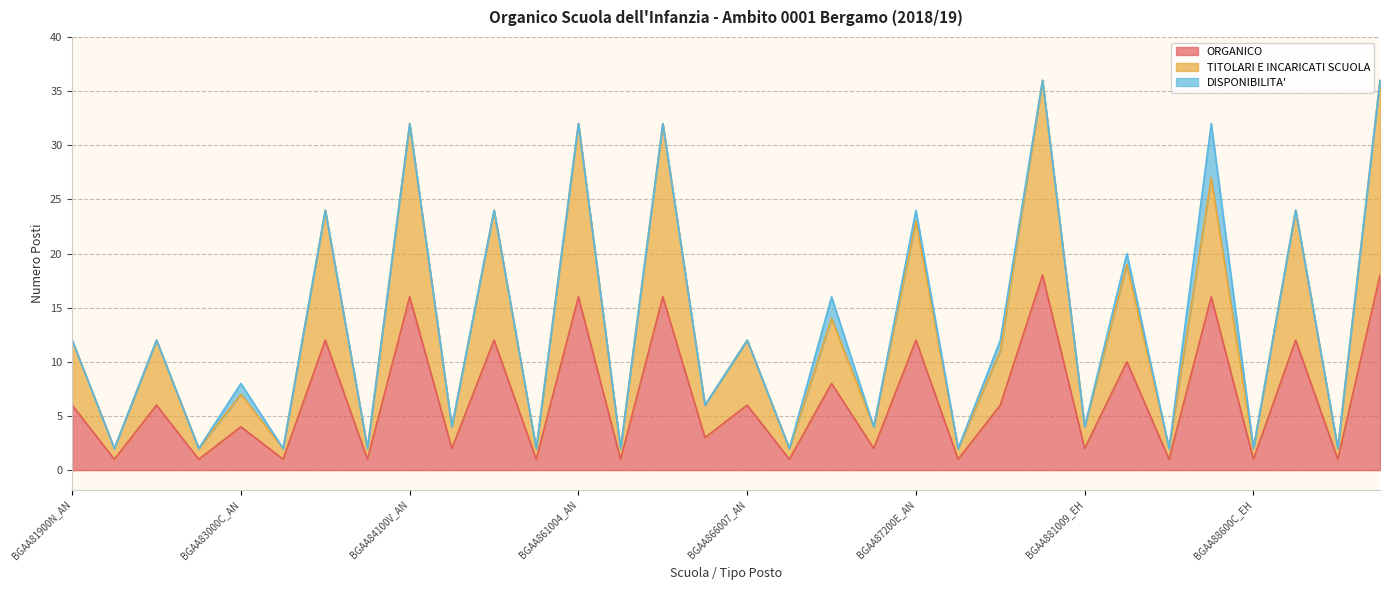

What is the total value across all series at BGAA81900N_AN?

12